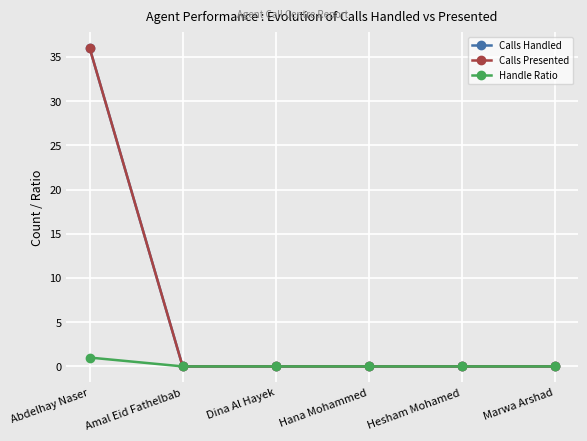

Does the chart have visible grid lines?

Yes